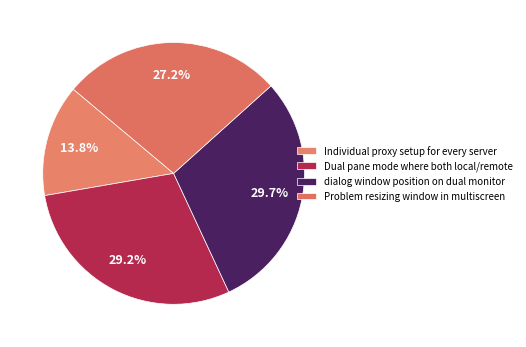

To the nearest percent, what portion does dialog window position on dual monitor represent?

30%